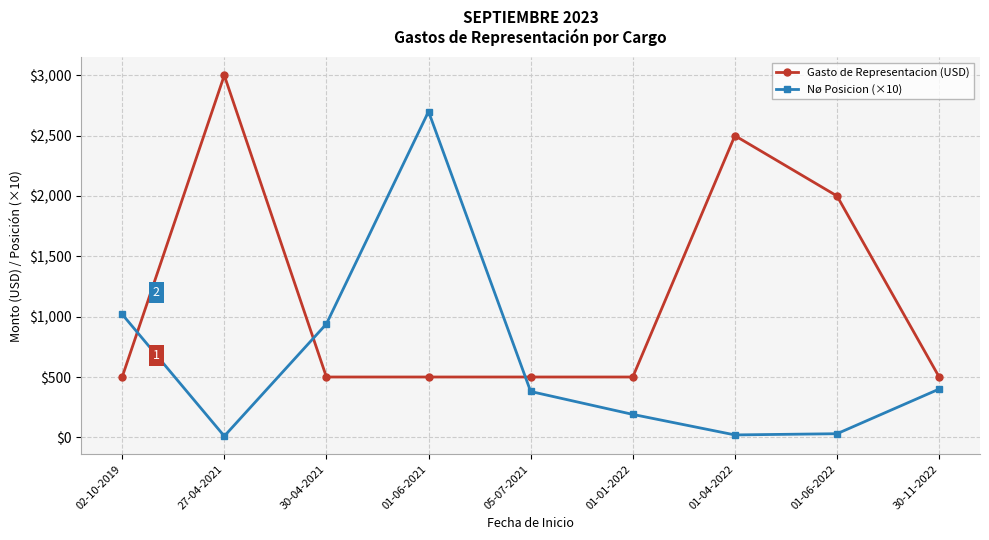

What value does the Nø Posicion (×10) series have at 01-04-2022, to the nearest 10?

20